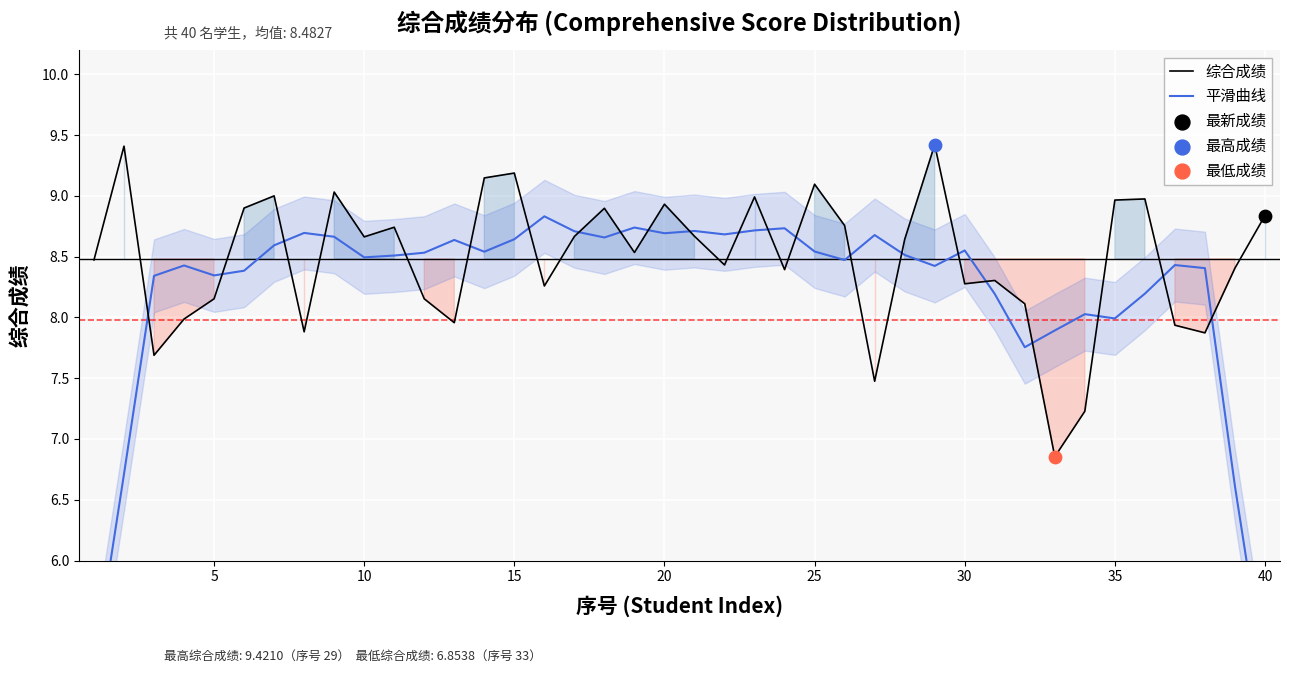

The value of 综合成绩 at 10 is 8.7. True or false?

True